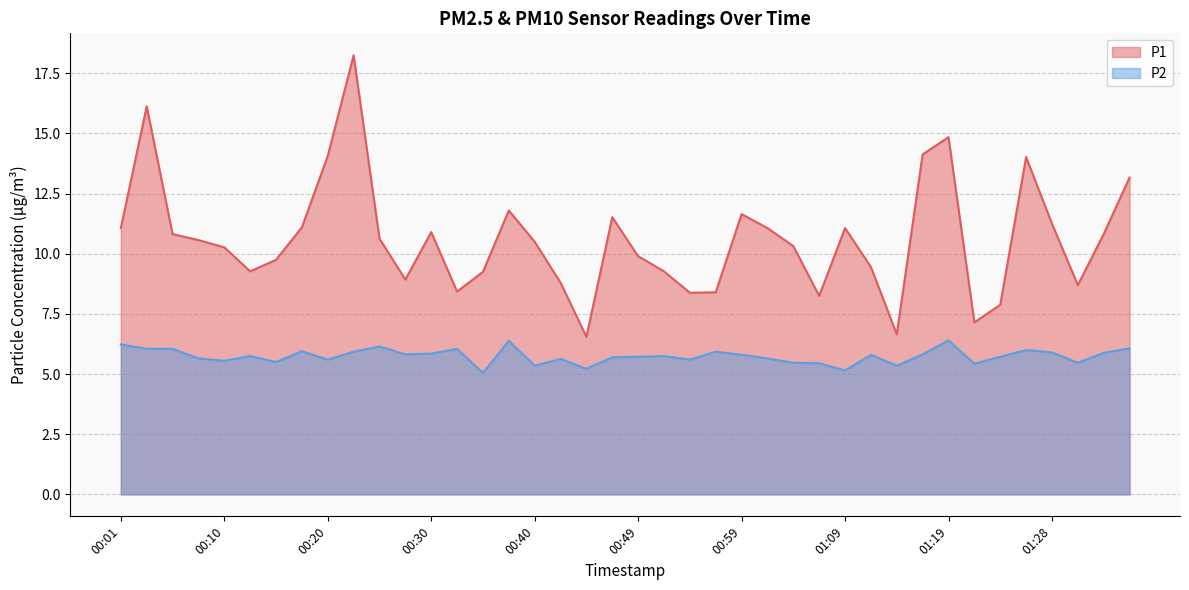

What is the total value across all series at 01:09?

16.2